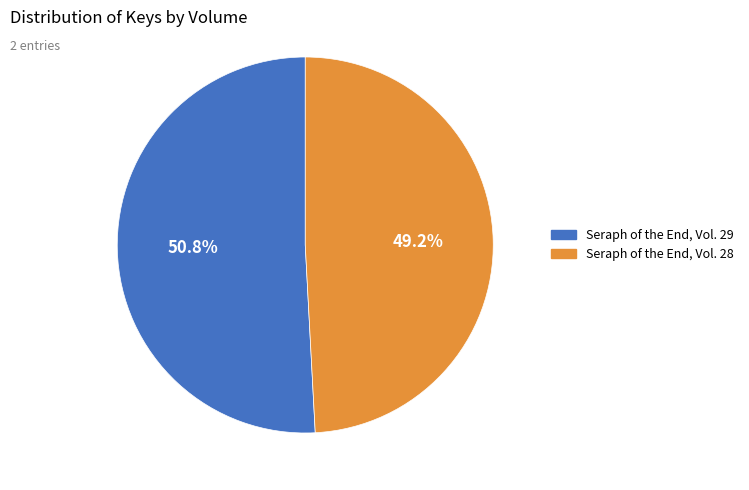

Which category has the smallest portion of the pie?

Seraph of the End, Vol. 28